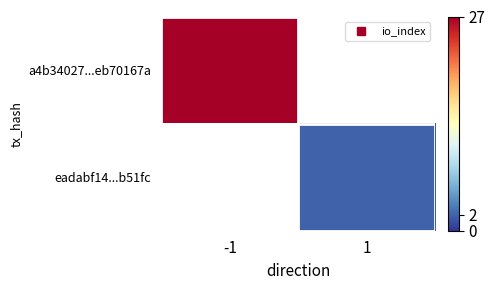

At which category does the chart reach its minimum across all series?

1